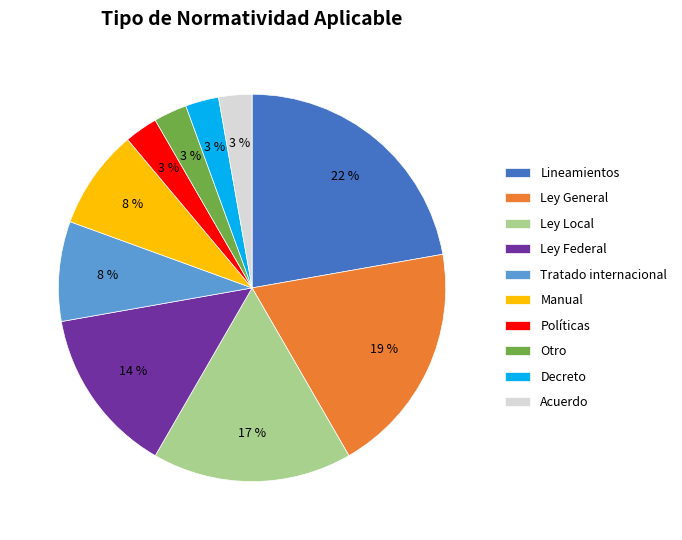

Does Otro account for over 50% of the chart?

No